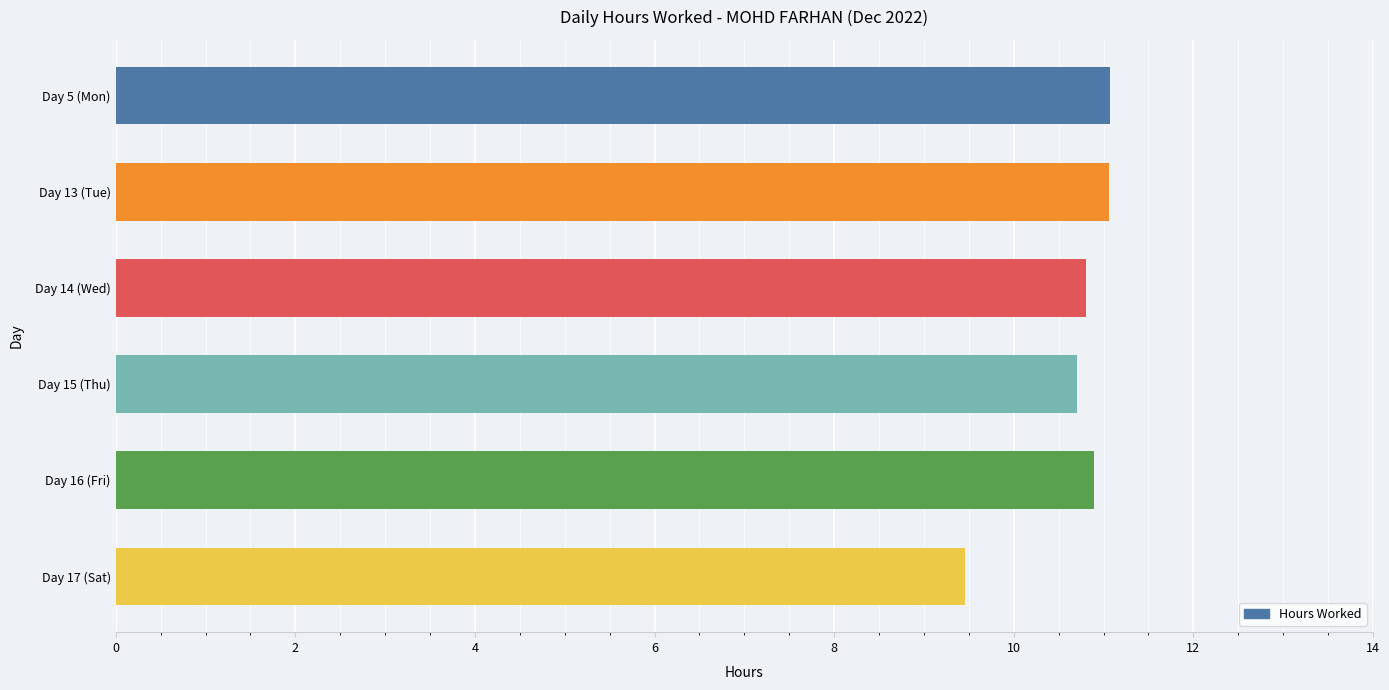

True or false: the data shows 2.8 at Day 16 (Fri).

False